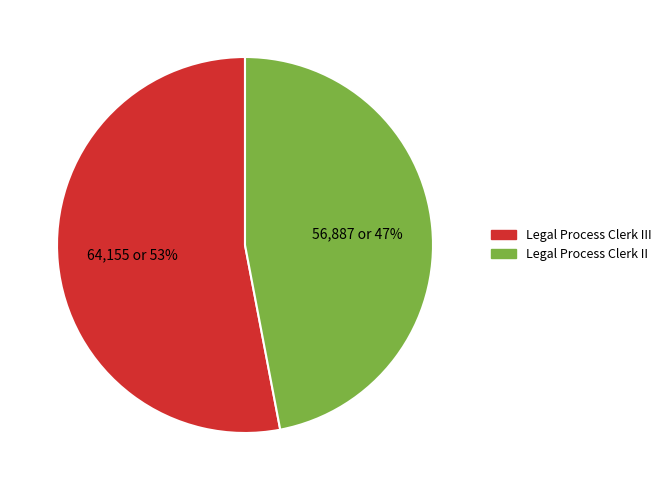

Does any single category account for the majority?

Yes